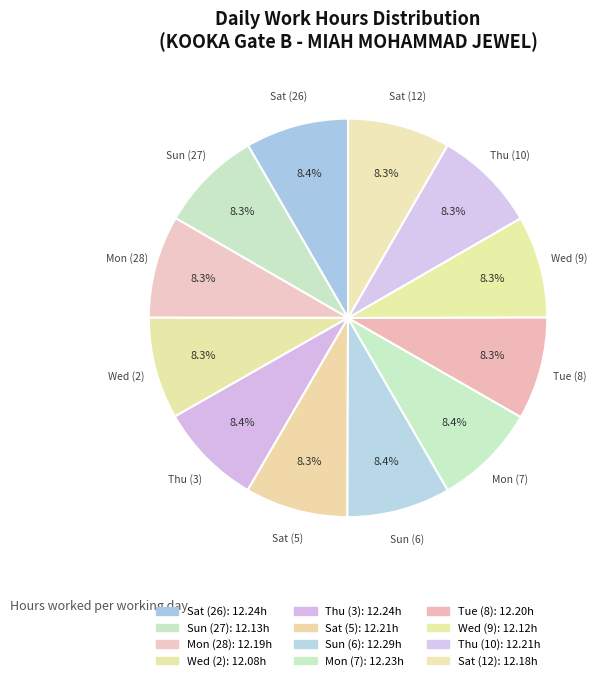

How many segments does this pie chart have?

12